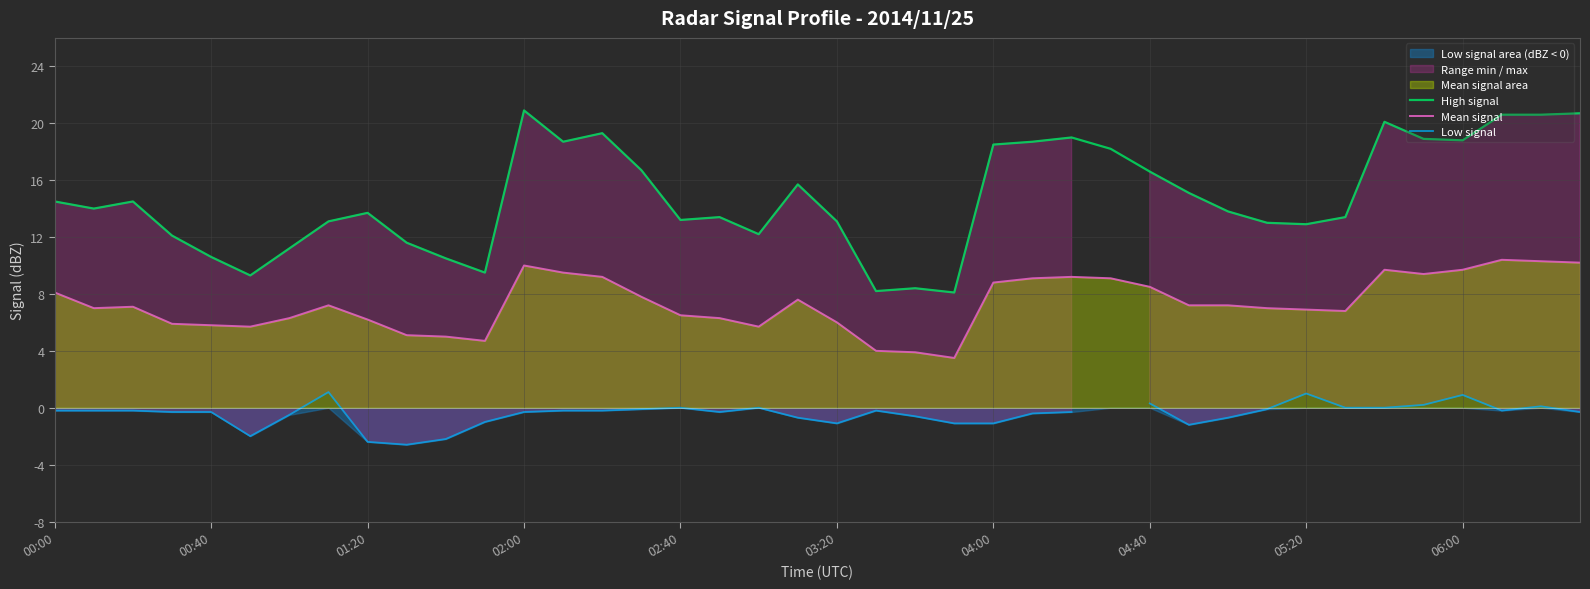

What is the maximum value for Mean signal?

10.4